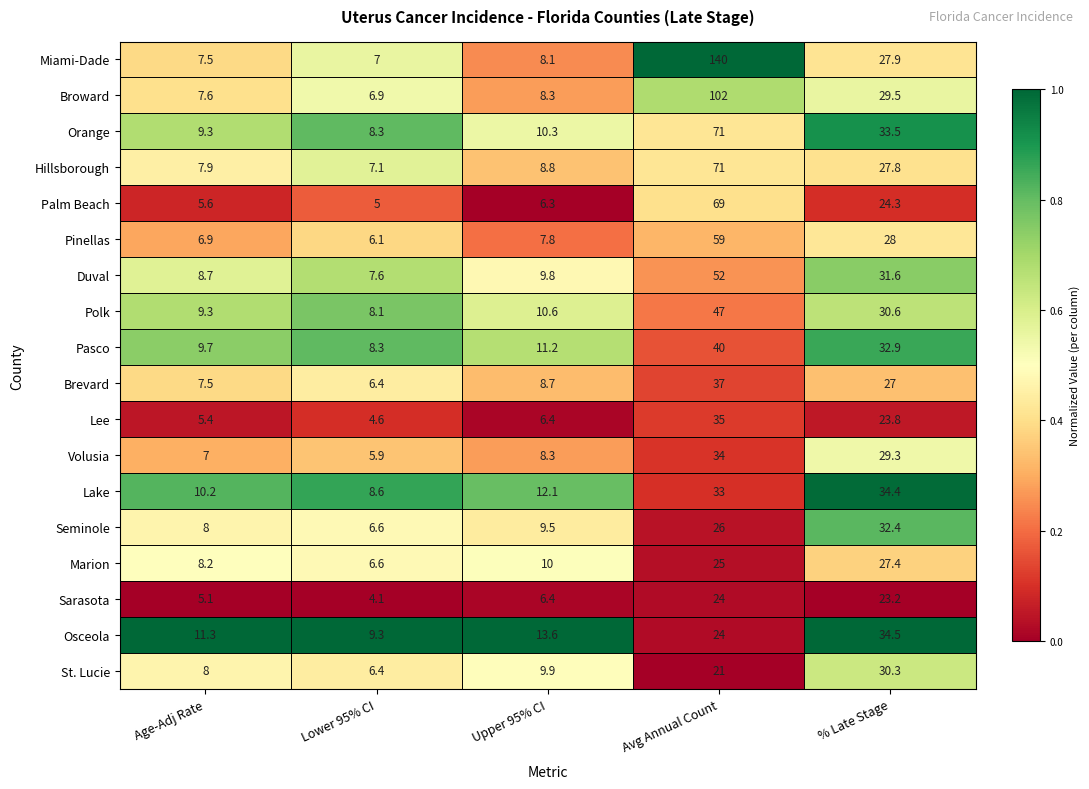

True or false: Orange has a value of 71.0 at Avg Annual Count.

True